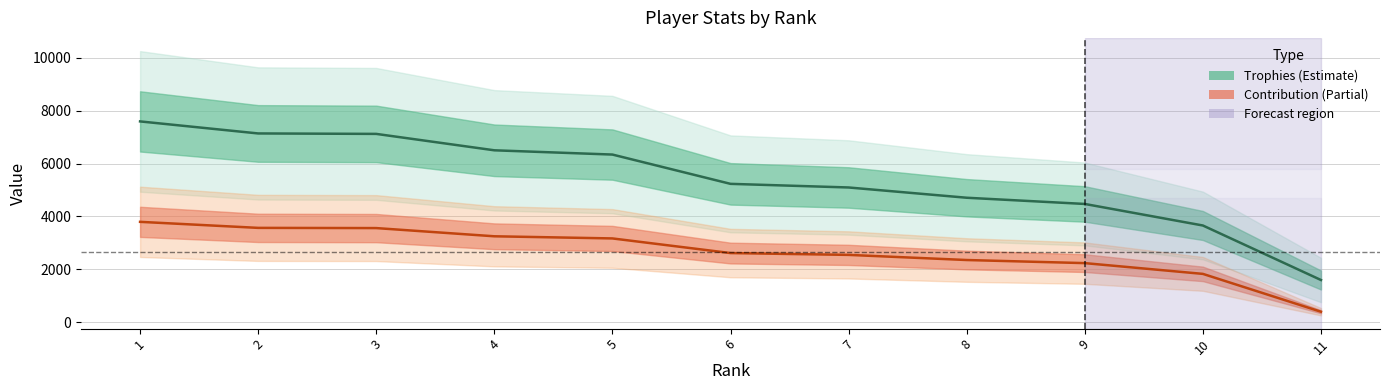

True or false: Trophies and Contribution cross at least once.

False